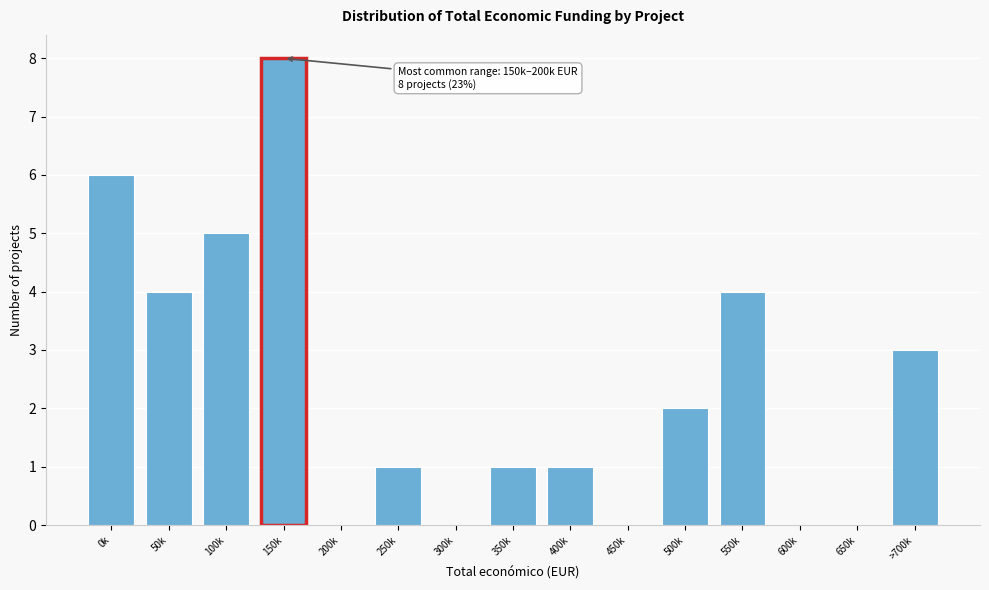

Reading right to left, list all the values displayed in this chart.

>700k=3	650k=0	600k=0	550k=4	500k=2	450k=0	400k=1	350k=1	300k=0	250k=1	200k=0	150k=8	100k=5	50k=4	0k=6